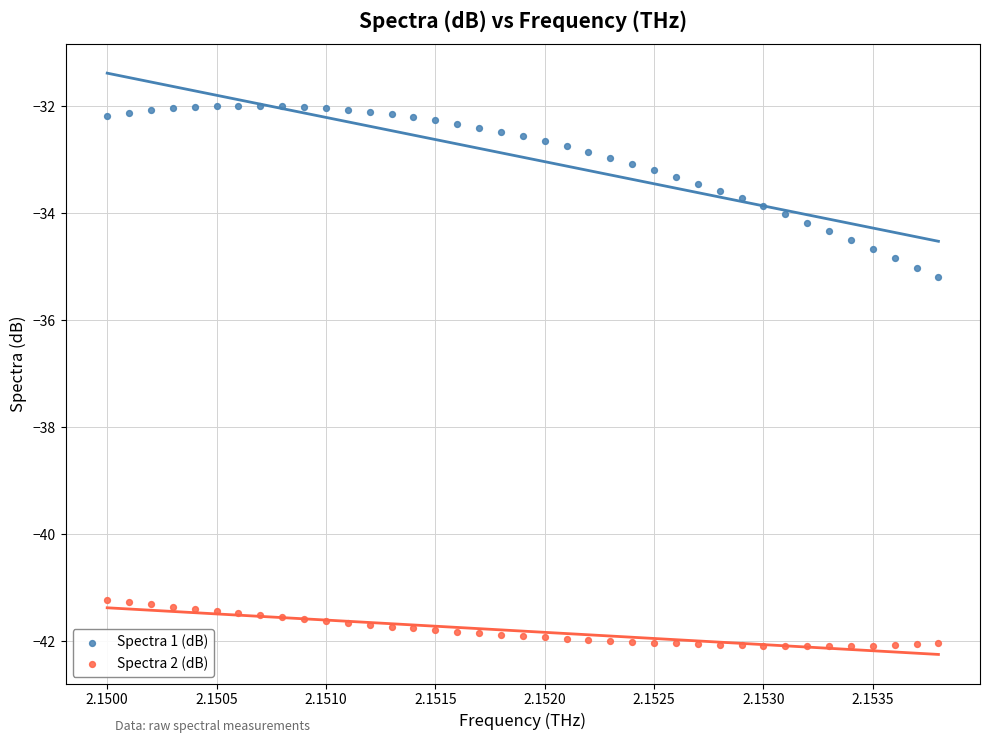

Which series reaches the maximum Y coordinate?

Spectra 1 (dB)